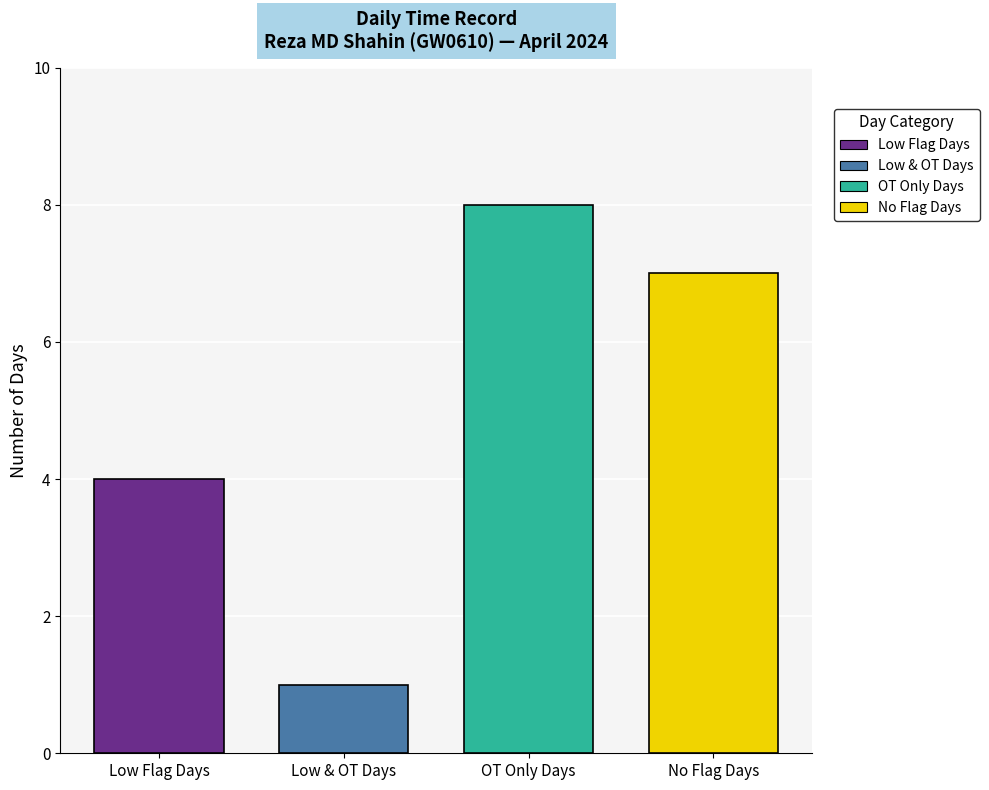

List the series in order of their peak value, highest first.

OT Only Days, No Flag Days, Low Flag Days, Low & OT Days